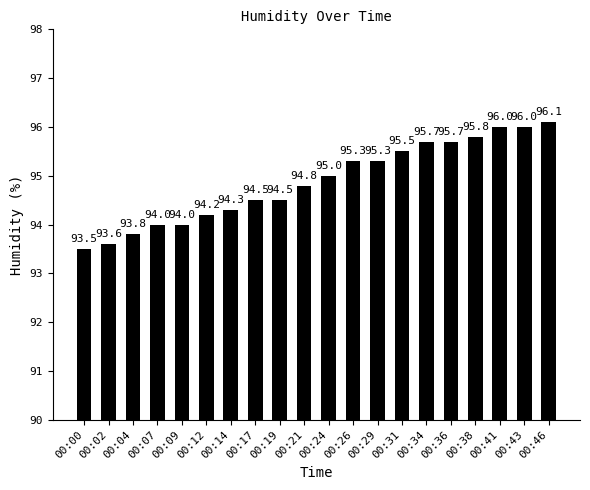

Between 00:43 and 00:46, which is larger?

00:46